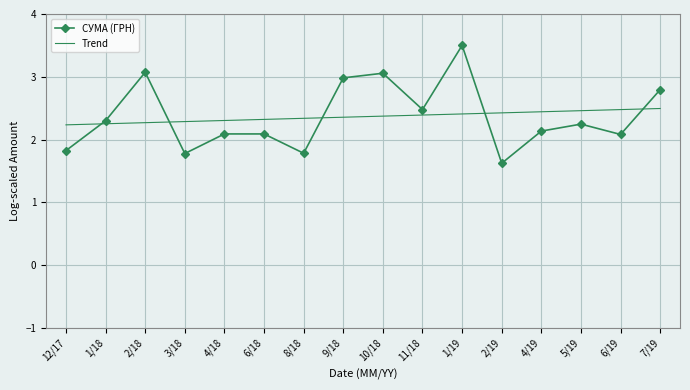

What is the difference between the maximum and minimum values in the Trend series?

0.3